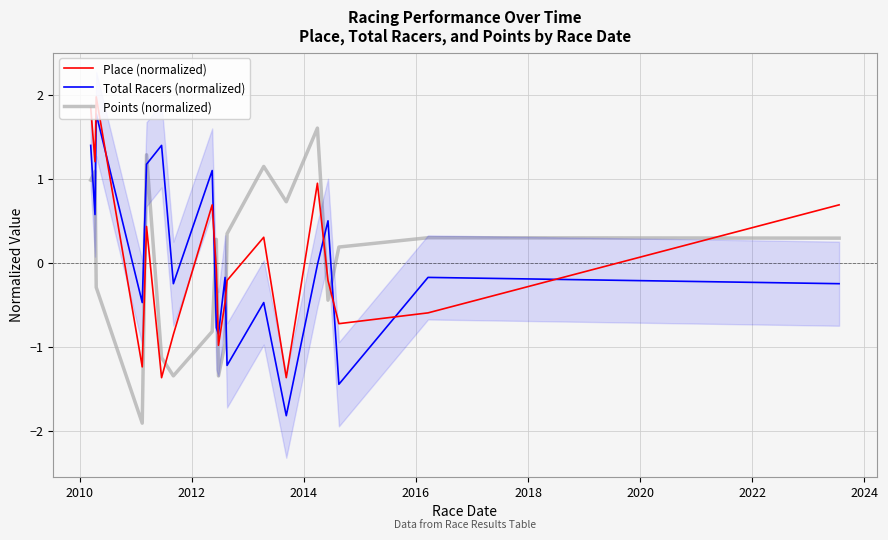

Count the number of categories in the chart.

19